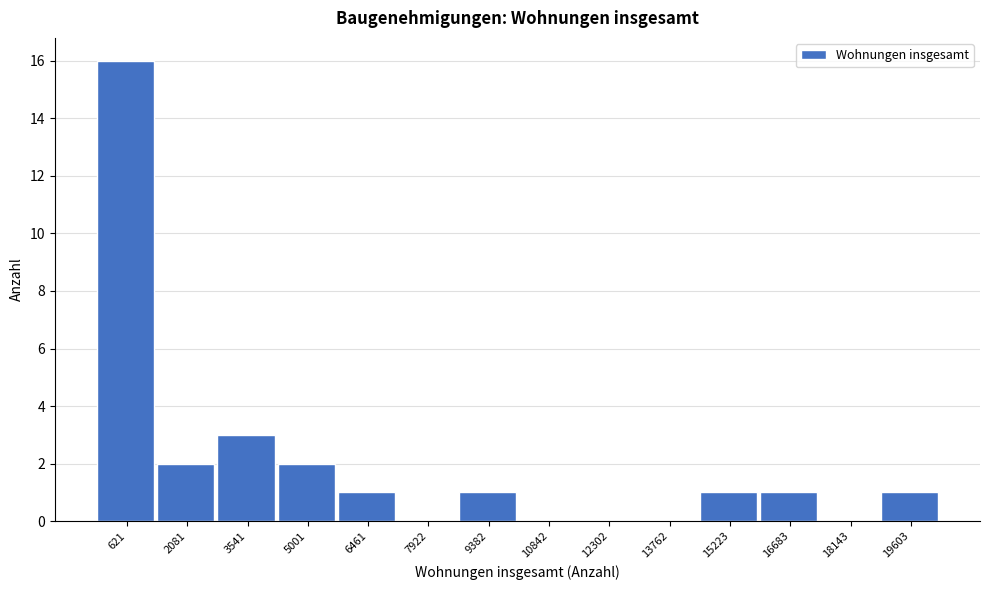

Reading left to right, transcribe all the data shown in this chart.

621=16	2081=2	3541=3	5001=2	6461=1	7922=0	9382=1	10842=0	12302=0	13762=0	15223=1	16683=1	18143=0	19603=1